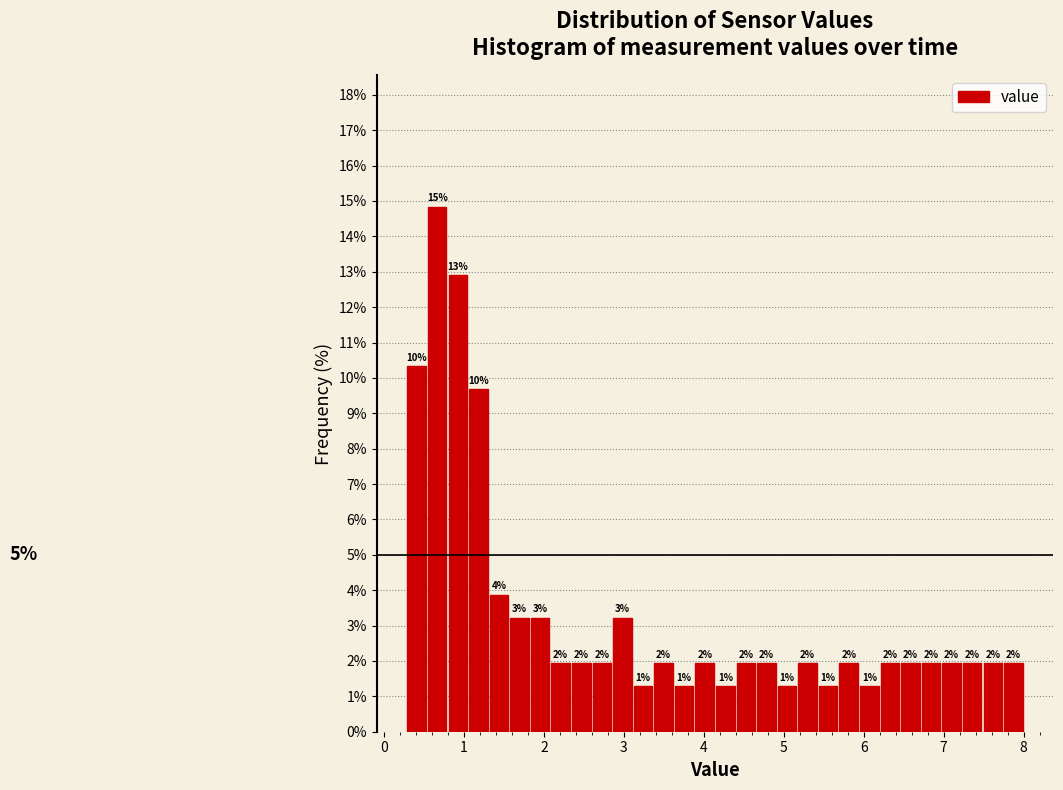

Read against the x-axis, roughly where is the centre of the tallest bar?

0.7